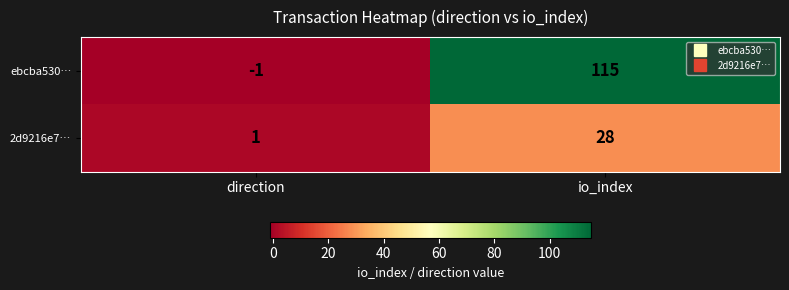

Is it true that 2d9216e7… equals 8 at io_index?

False